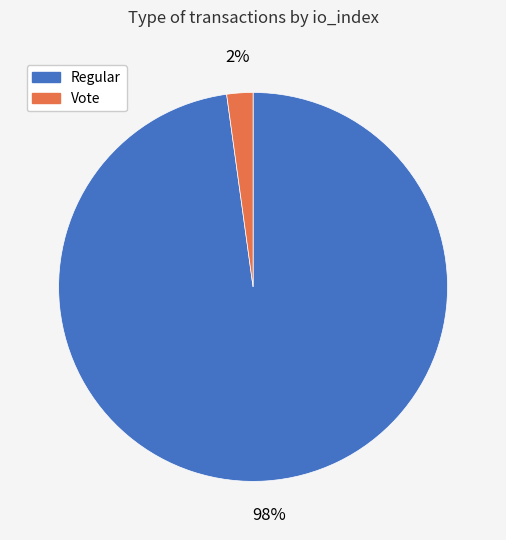

Do Vote and Regular together represent more than half of the pie?

Yes